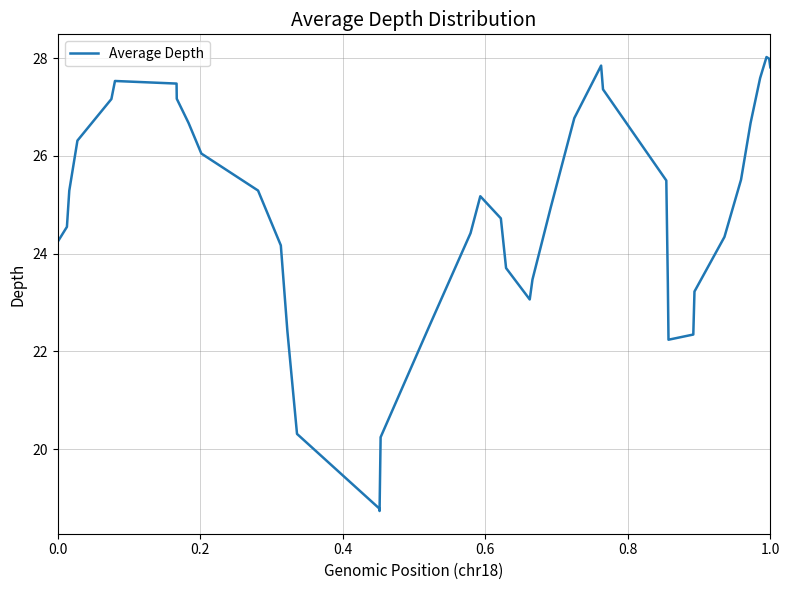

How many distinct data groups are displayed?

1